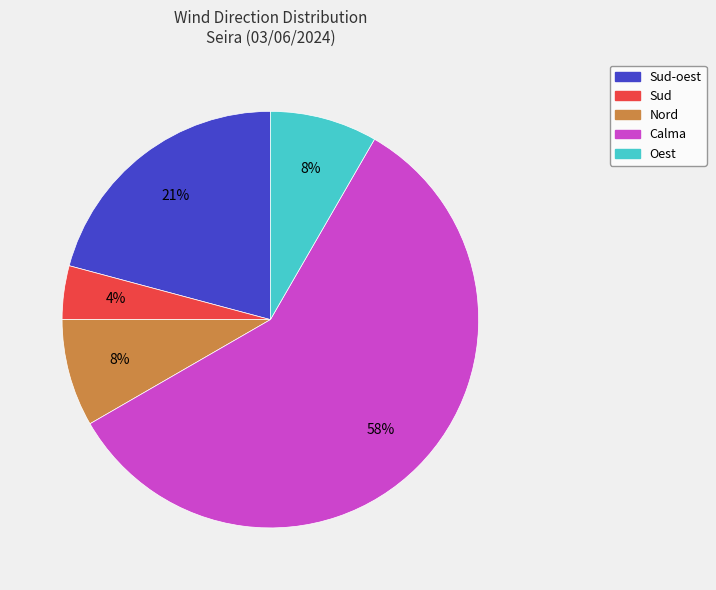

How many segments does this pie chart have?

5